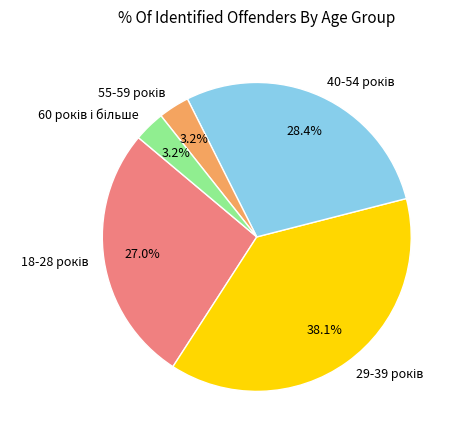

To the nearest percent, what is the difference between the largest and smallest slice percentages?

35%